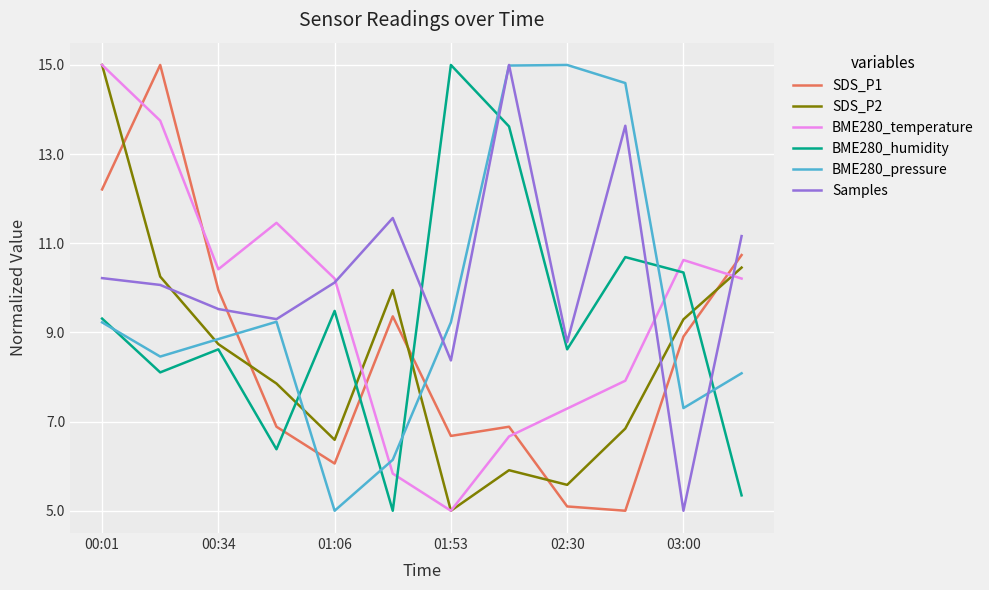

Which series has the largest total across all categories?

Samples